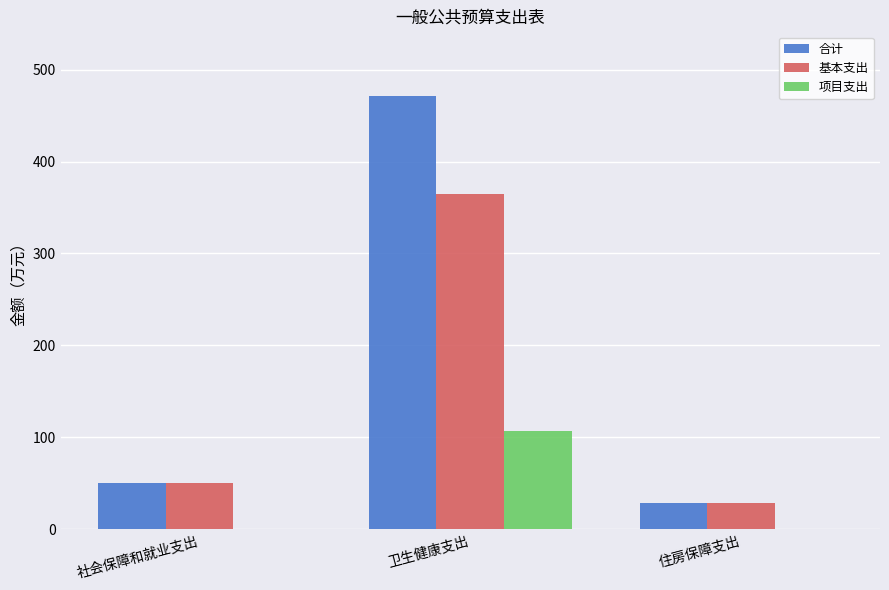

Is it true that 合计 equals 470.9 at 卫生健康支出?

True